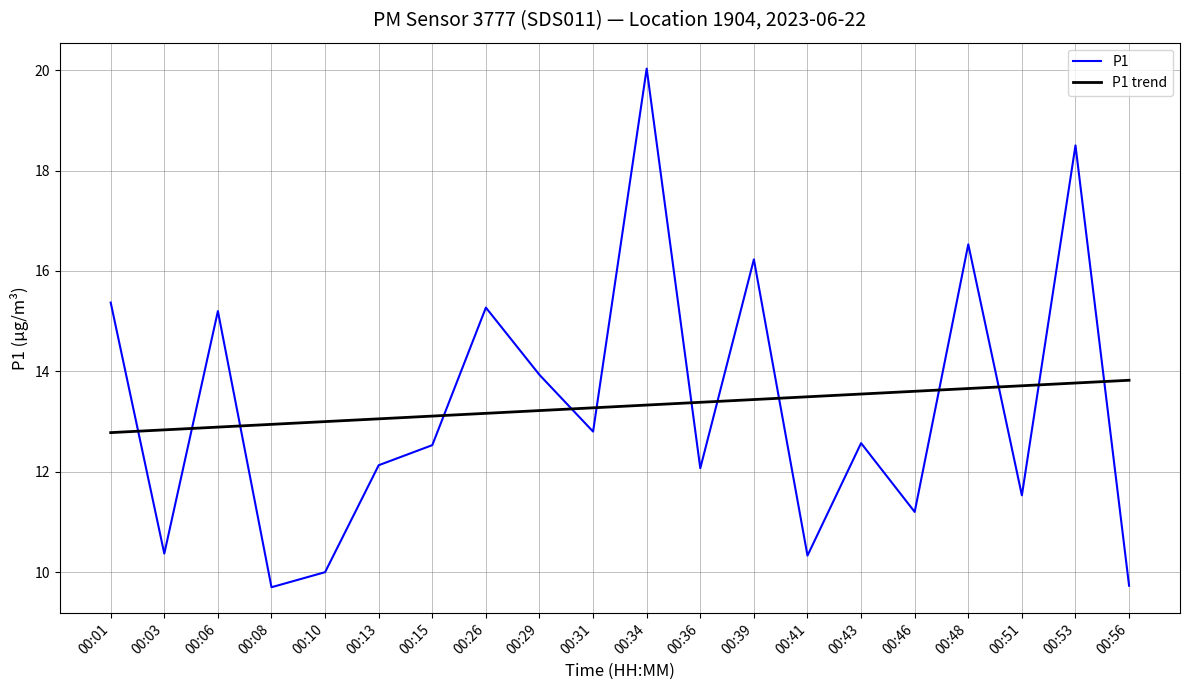

True or false: P1 and P1 trend intersect in this chart.

True